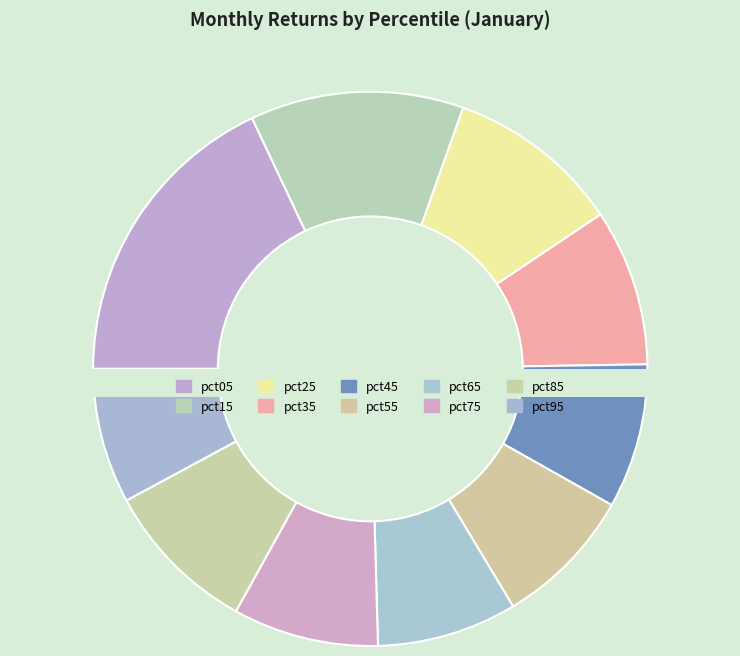

Rank the categories by value from lowest to highest.

pct95, pct65, pct55, pct45, pct75, pct85, pct35, pct25, pct15, pct05